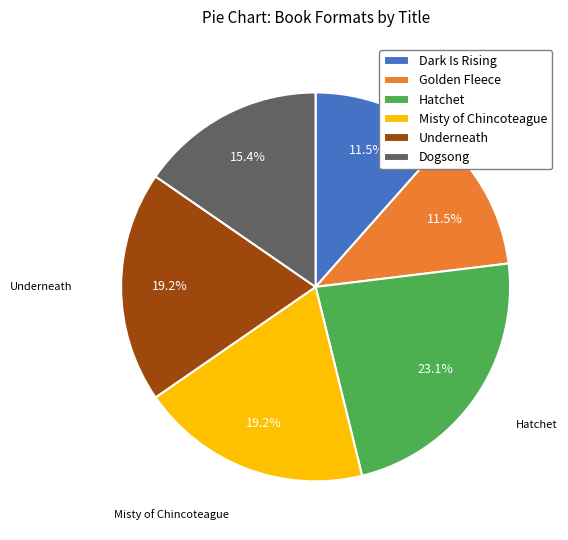

To the nearest percent, what is the difference between the largest and smallest slice percentages?

12%